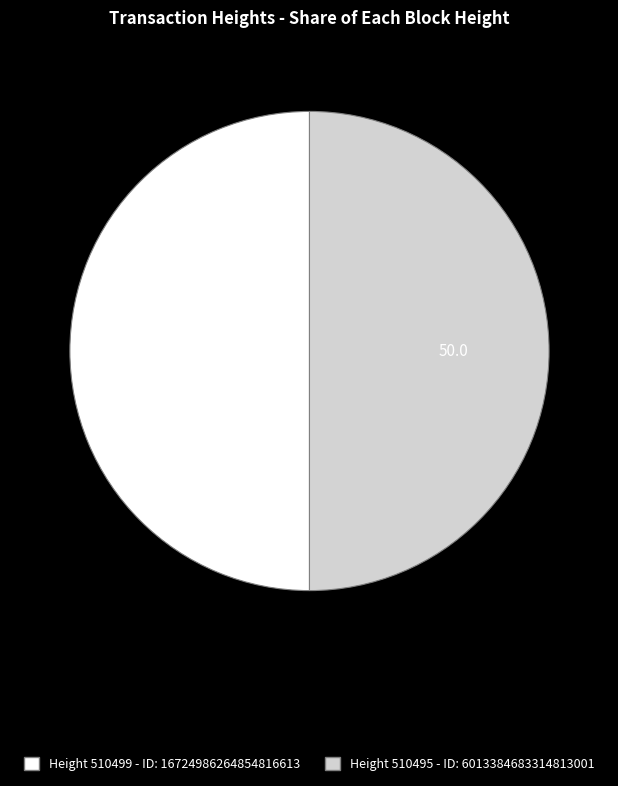

Count the number of slices in the pie.

2